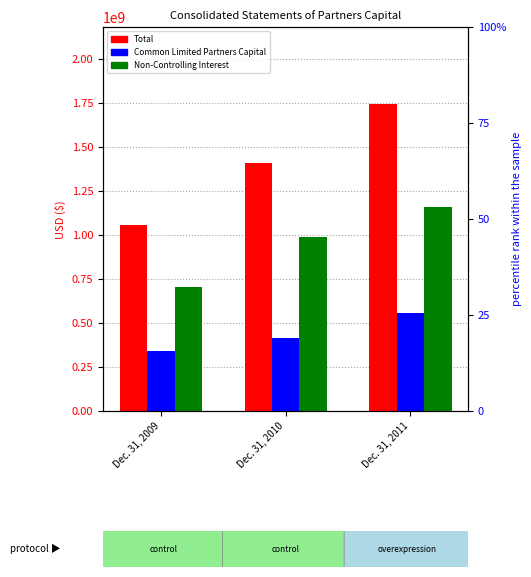

At which label does Non-Controlling Interest first exceed 989187000?

Dec. 31, 2011